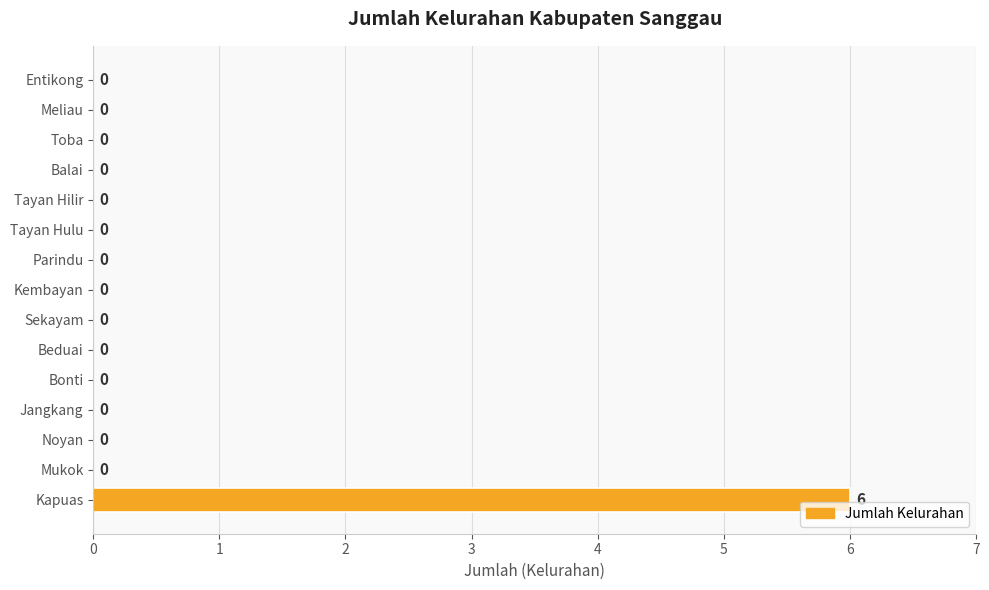

Count the number of data series in this chart.

1